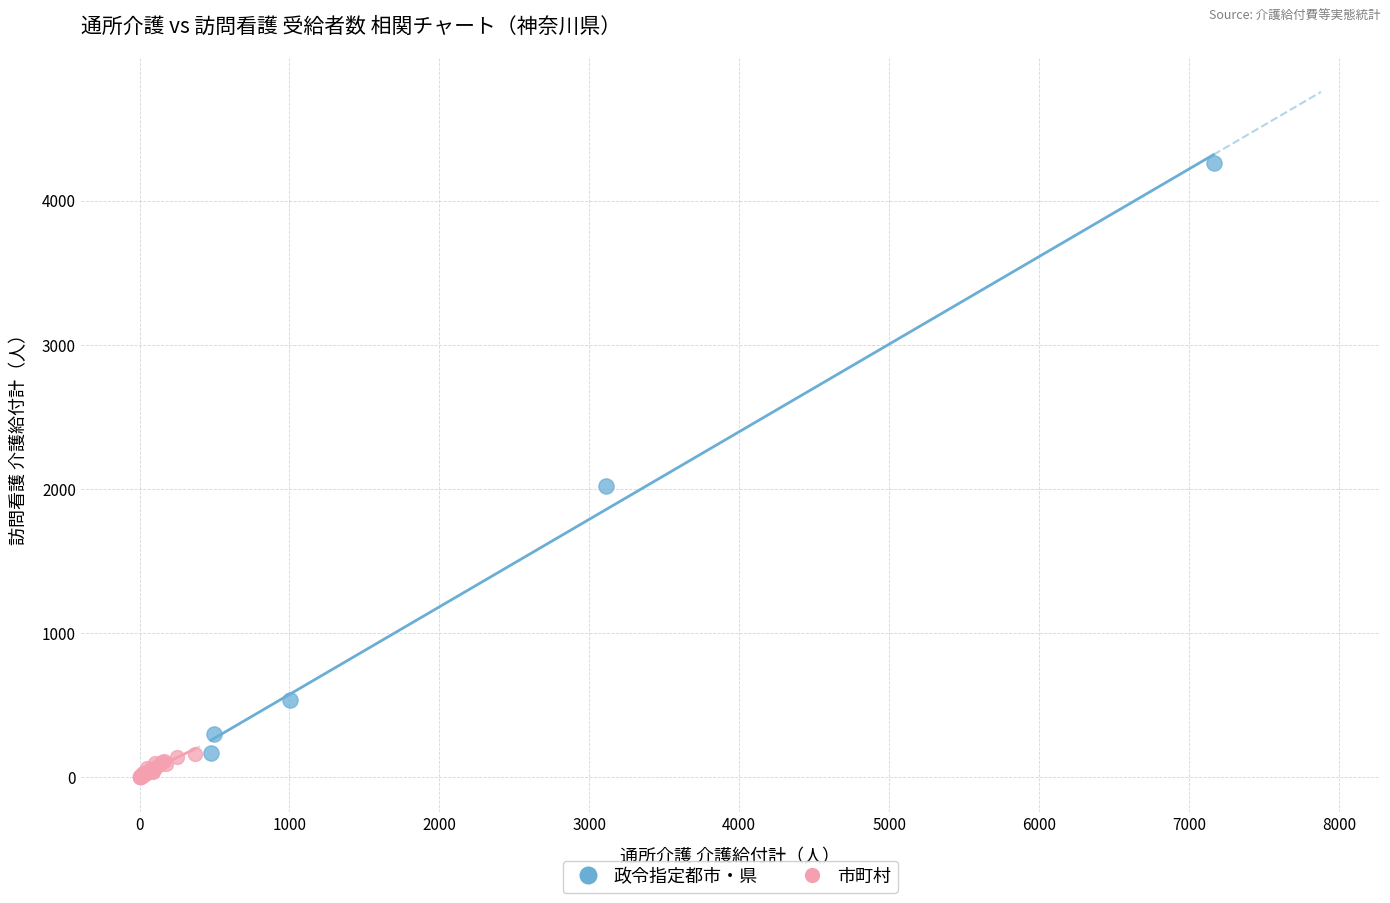

Which series reaches the maximum Y coordinate?

政令指定都市・県